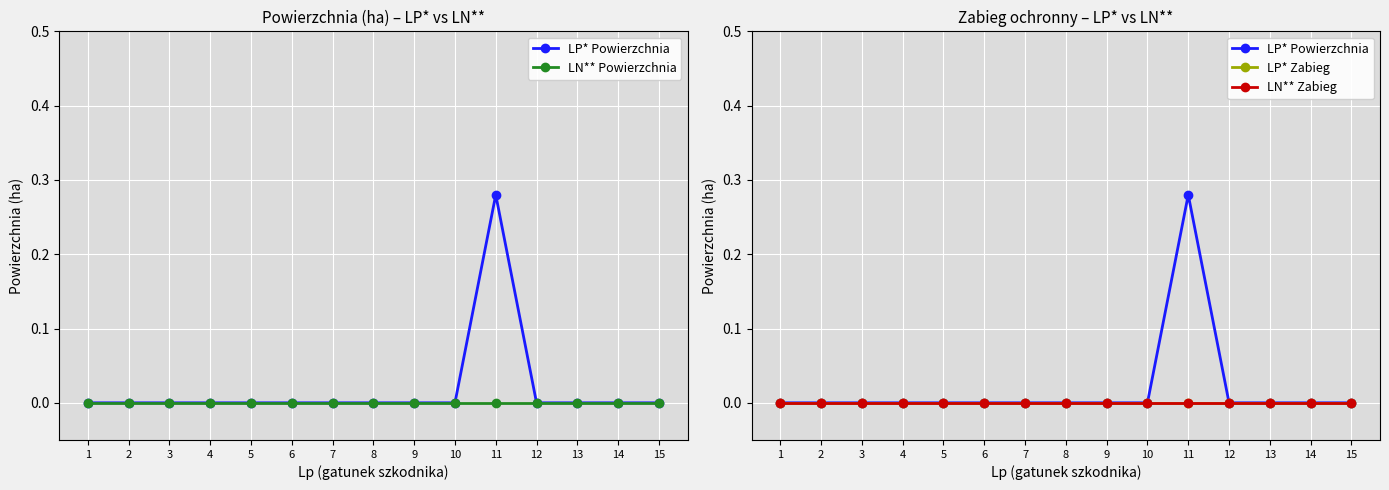

At 6, list the series in order from smallest to largest.

LP* Powierzchnia, LN** Powierzchnia, LP* Zabieg, LN** Zabieg